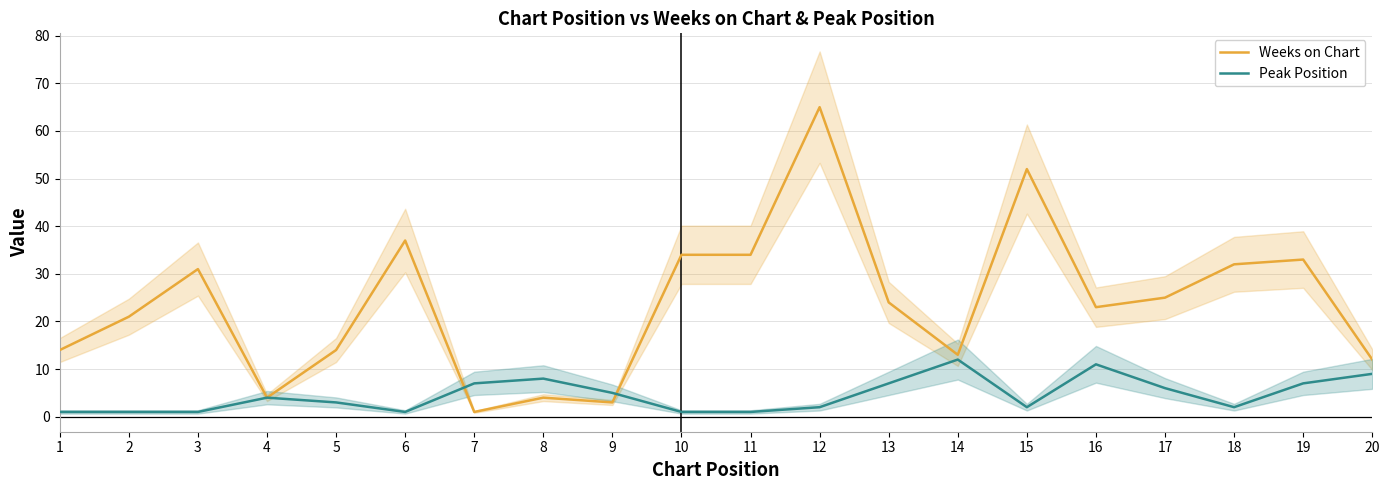

True or false: Weeks on Chart has a value of 27 at 15.

False